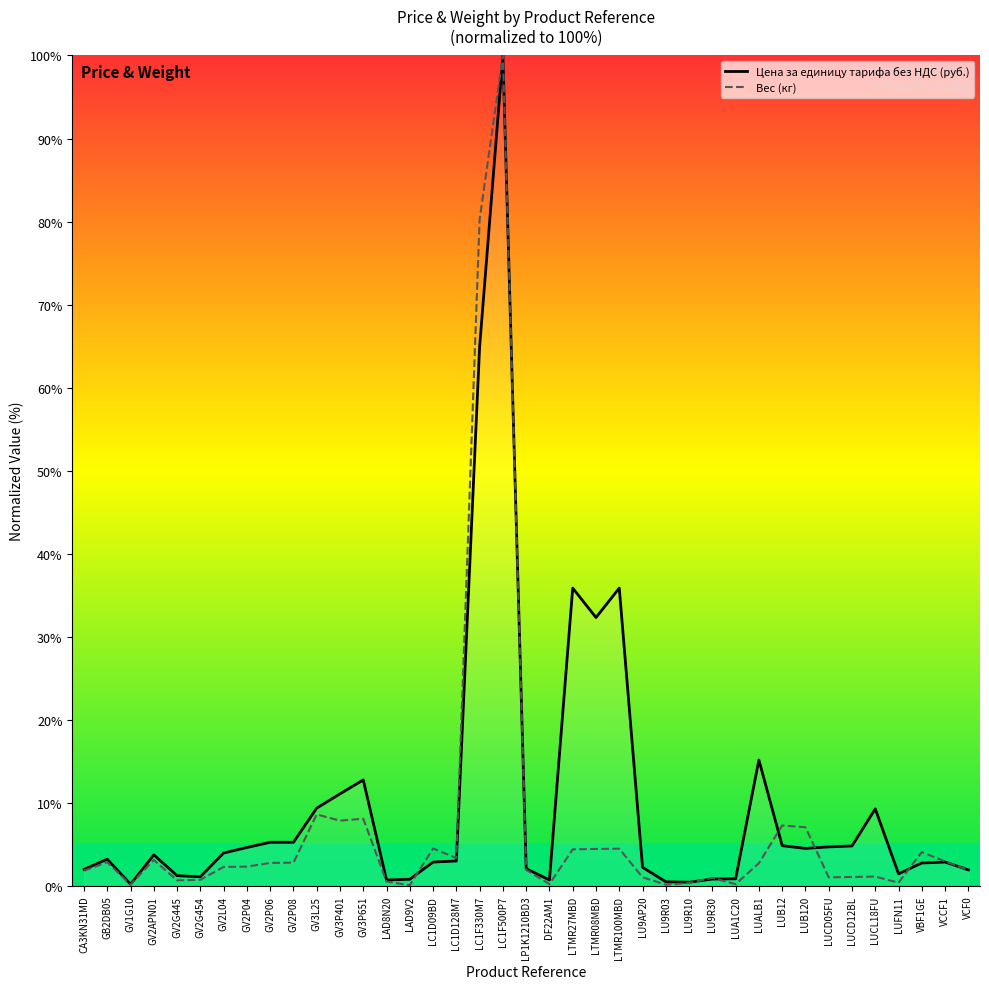

True or false: Цена за единицу тарифа без НДС (руб.) has a value of 7.9 at GV2P04.

False